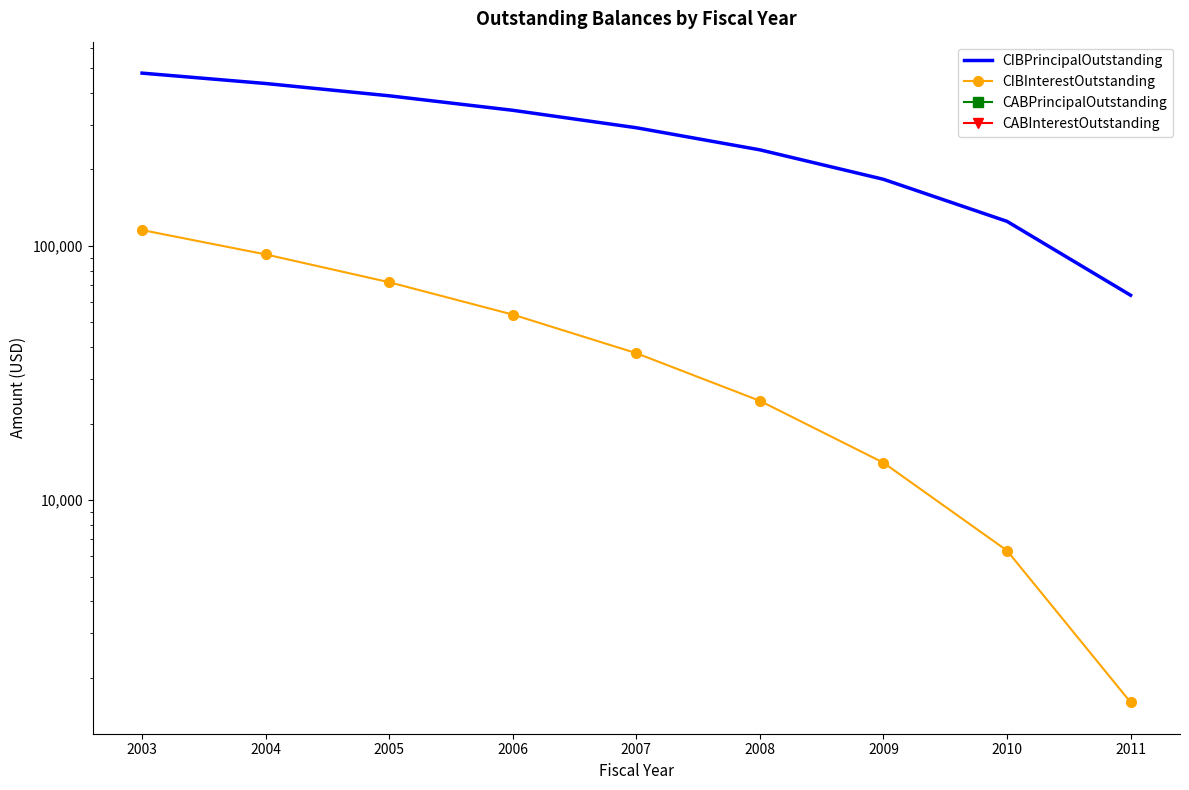

List the labels in order of CABPrincipalOutstanding value, smallest first.

2003, 2004, 2005, 2006, 2007, 2008, 2009, 2010, 2011